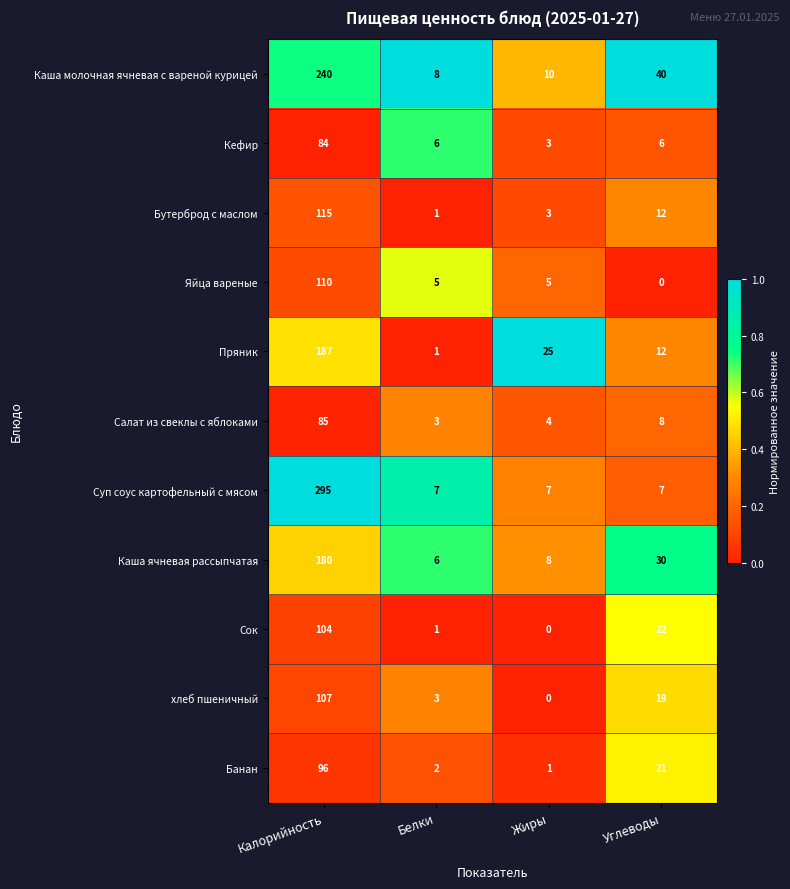

Is the value of Кефир at Белки greater than the value of Салат из свеклы с яблоками at Жиры?

Yes